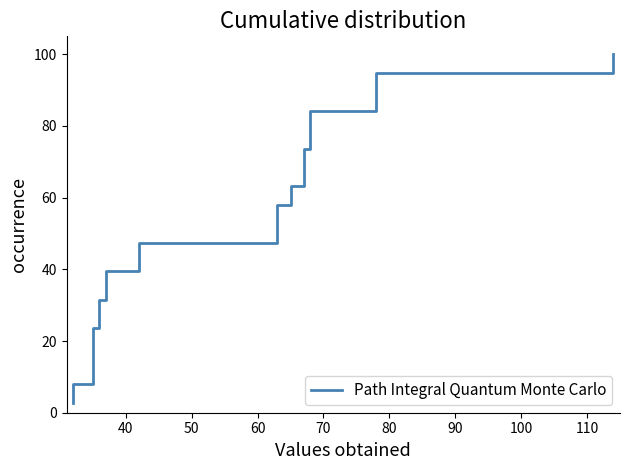

Is it true that the value at 80 is 26.6?

False